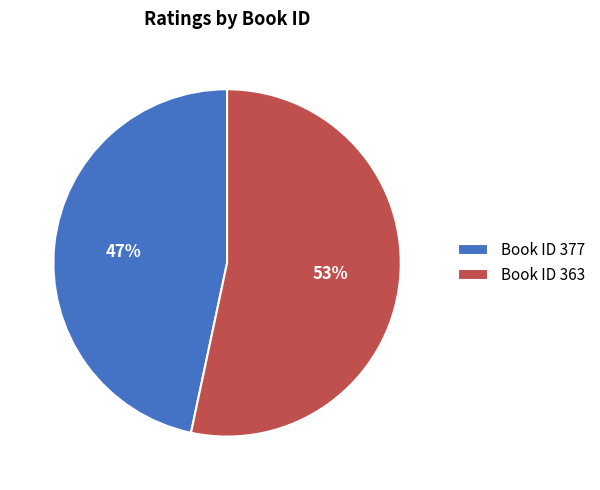

To the nearest percent, what is the combined percentage of Book ID 377 and Book ID 363?

100%